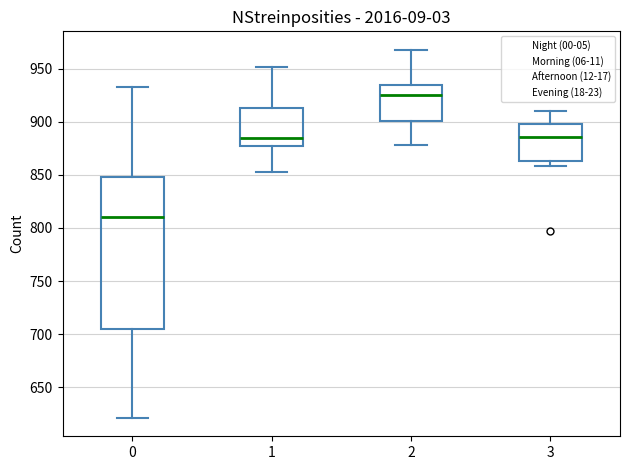

Reading left to right, transcribe this box plot: for each box, give where its median line is, the range the box spans, and where its two whiskers end, as read against the y-axis. The values are not printed on the chart, so give them approximately, as read against the axis.

0: median 810, box 705 to 850, whiskers 620 to 935
1: median 885, box 880 to 915, whiskers 855 to 950
2: median 925, box 900 to 935, whiskers 880 to 970
3: median 885, box 865 to 900, whiskers 860 to 910